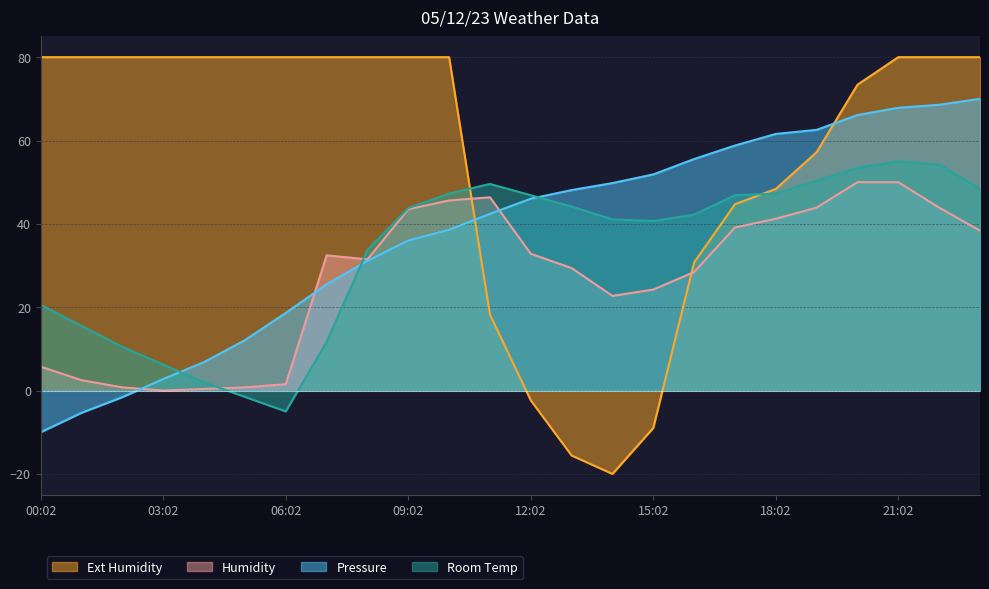

What is the sum of the Humidity values at 19:02 and 13:02?

73.3